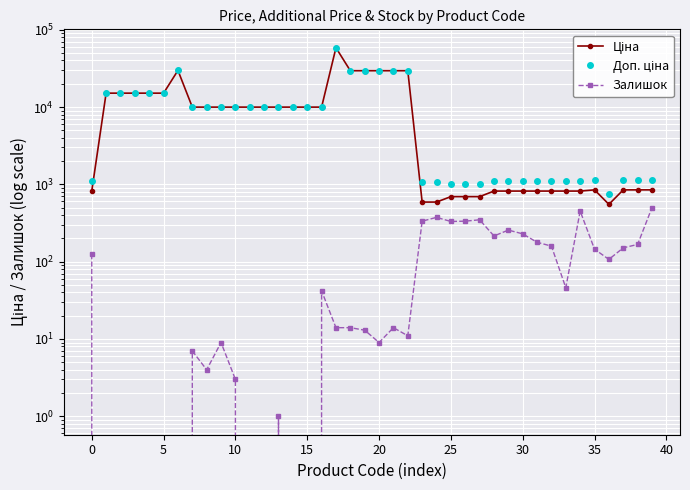

How many lines are shown in the chart?

3